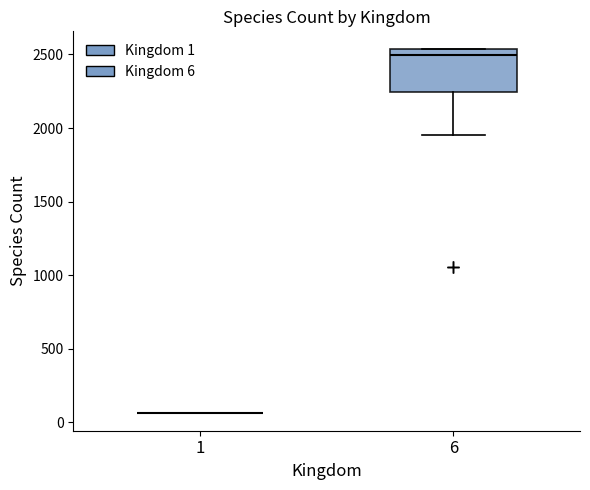

Reading left to right, read every box against the y-axis: the position of its median line, the range the box covers, and the ends of its whiskers. The values are not printed on the chart, so give them approximately, as read against the axis.

1: box collapsed to a line at 50, whiskers 50 to 50
6: median 2500, box 2250 to 2550, whiskers 1950 to 2550